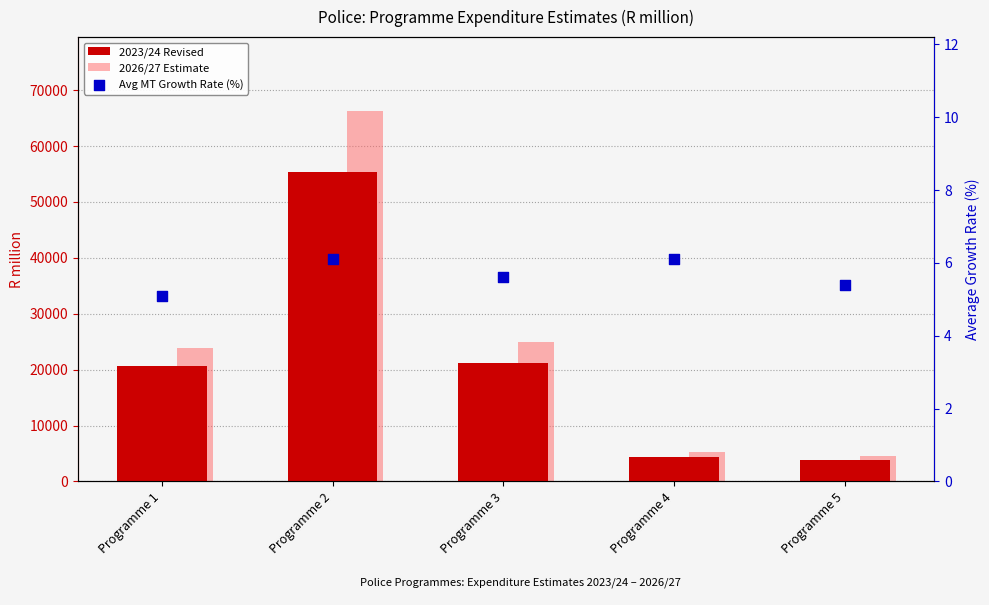

What are all the series names shown in the legend?

2023/24 Revised, 2026/27 Estimate, Avg MT Growth Rate (%)